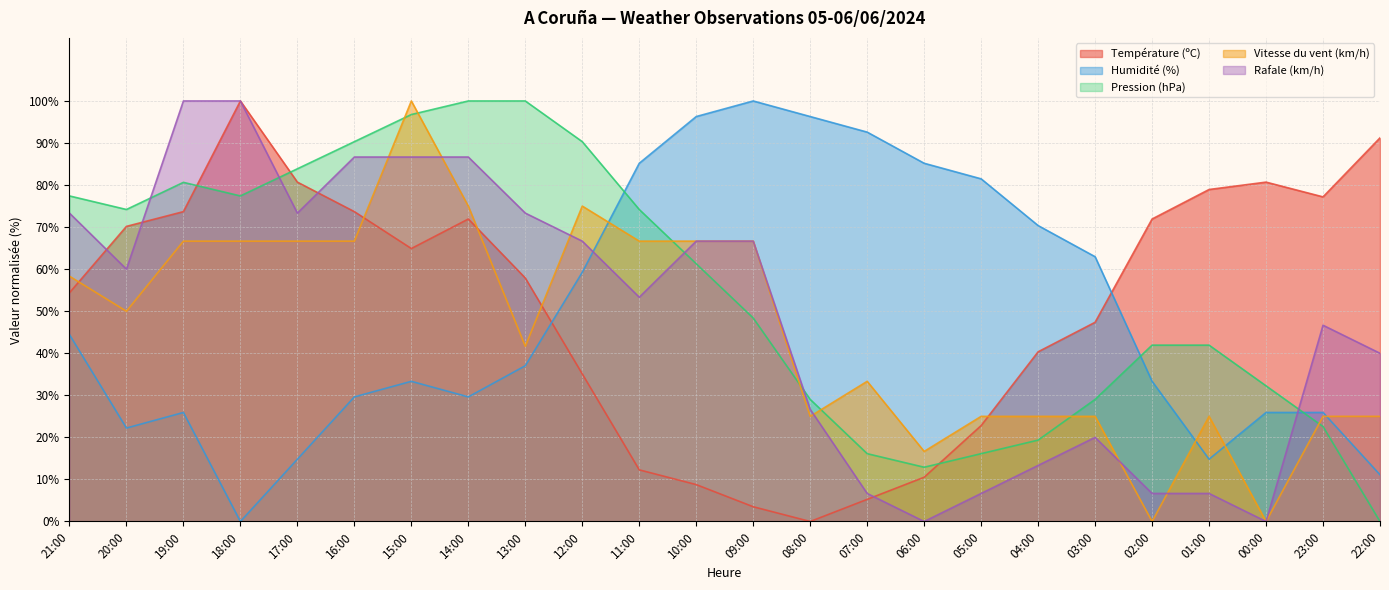

Which series has the largest total across all categories?

Pression (hPa)